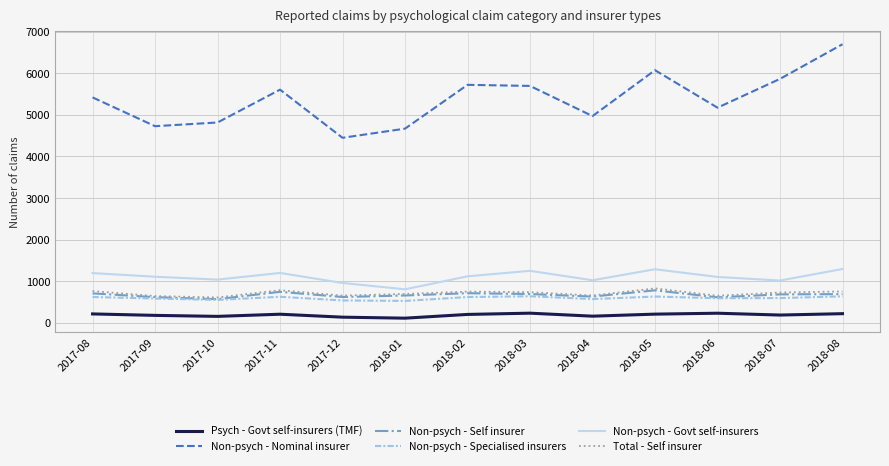

Which series changed the most between 2017-12 and 2018-06?

Non-psych - Nominal insurer